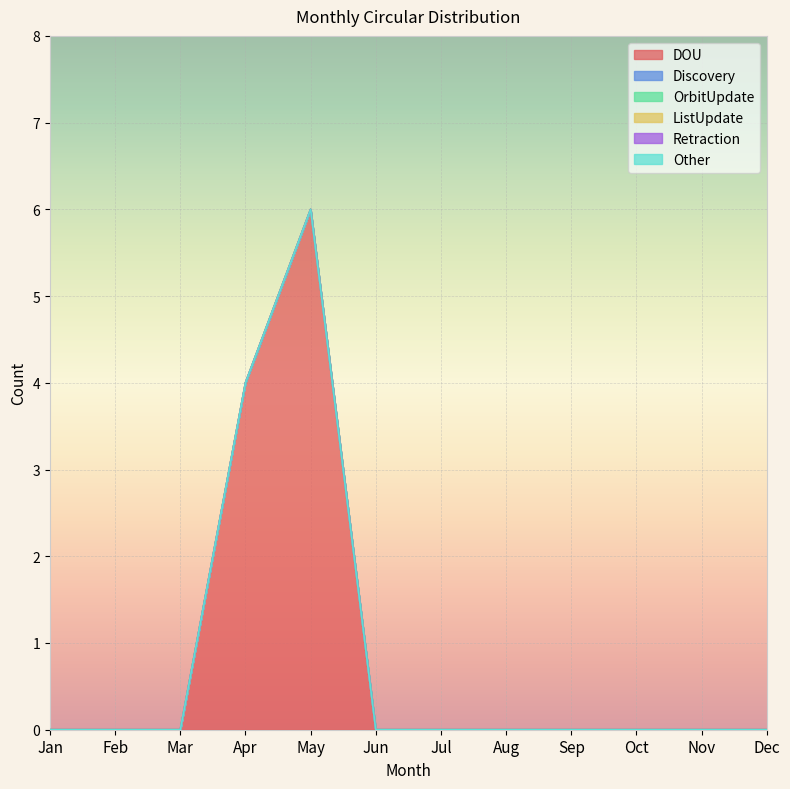

Reading left to right, list all the values displayed in this chart.

DOU: 0	0	0	4	6	0	0	0	0	0	0	0
Discovery: 0	0	0	0	0	0	0	0	0	0	0	0
OrbitUpdate: 0	0	0	0	0	0	0	0	0	0	0	0
ListUpdate: 0	0	0	0	0	0	0	0	0	0	0	0
Retraction: 0	0	0	0	0	0	0	0	0	0	0	0
Other: 0	0	0	0	0	0	0	0	0	0	0	0